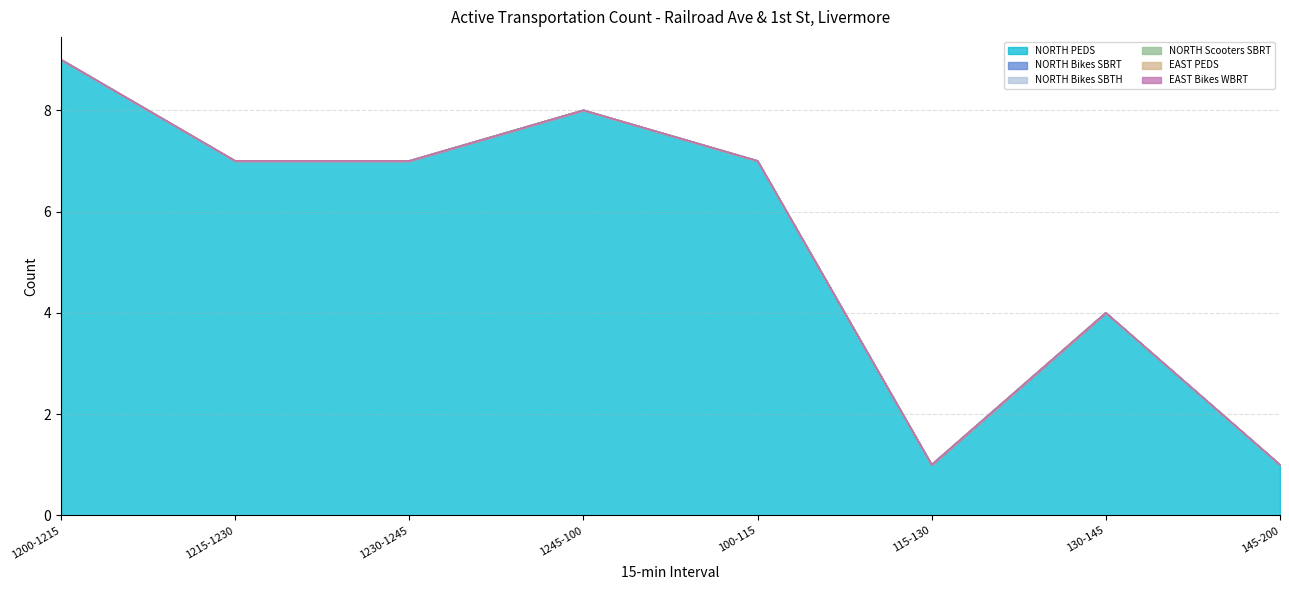

At how many categories does at least one series exceed 4?

5